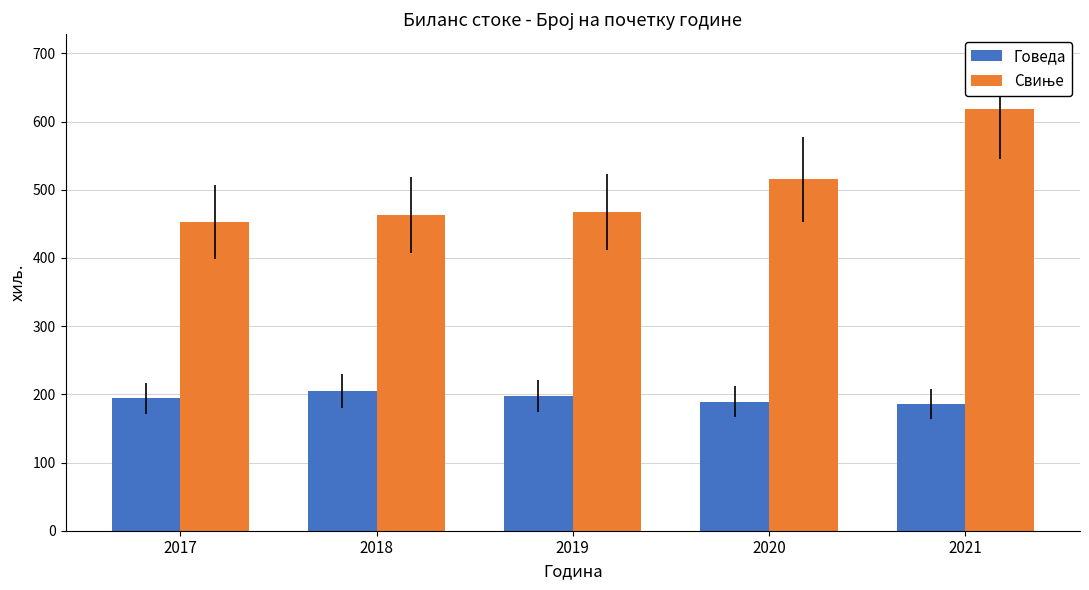

What is the difference between the maximum and minimum values in the Говеда series?

19